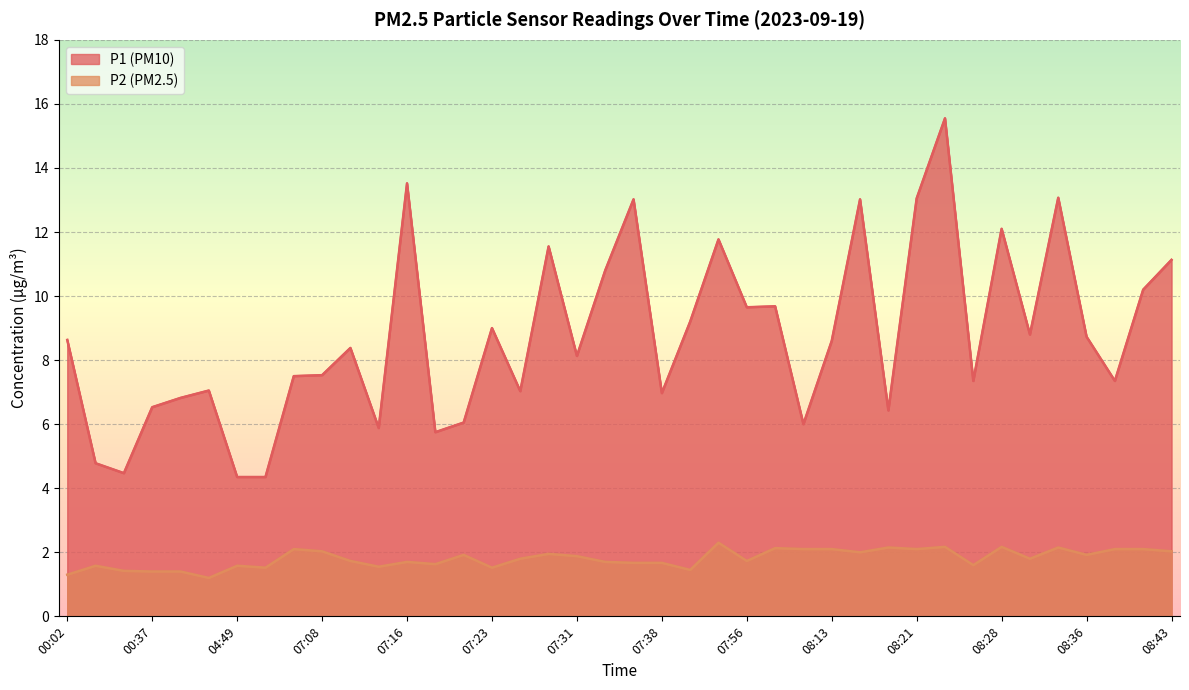

What is the sum of all P2 values?

72.3